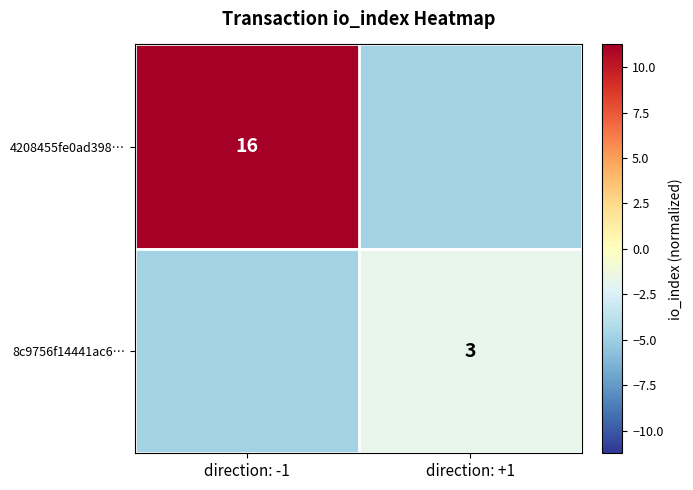

What is the total value across all series at direction: -1?

6.5